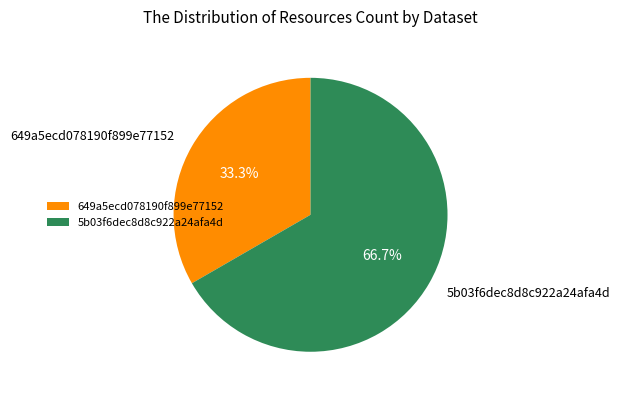

Which category has the biggest portion of the pie?

5b03f6dec8d8c922a24afa4d